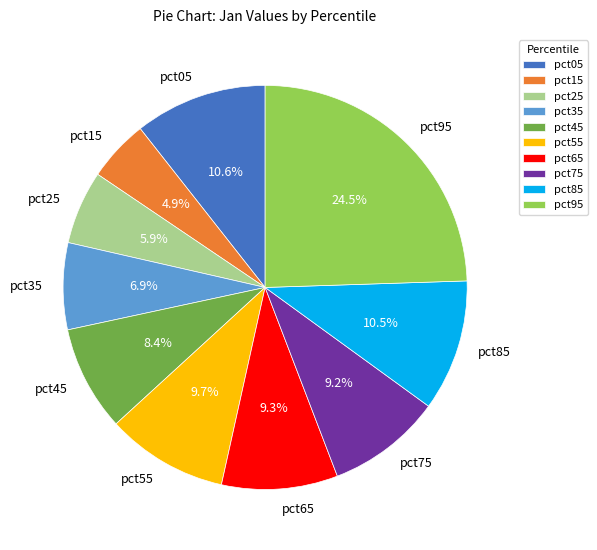

Which slice is the smallest?

pct15